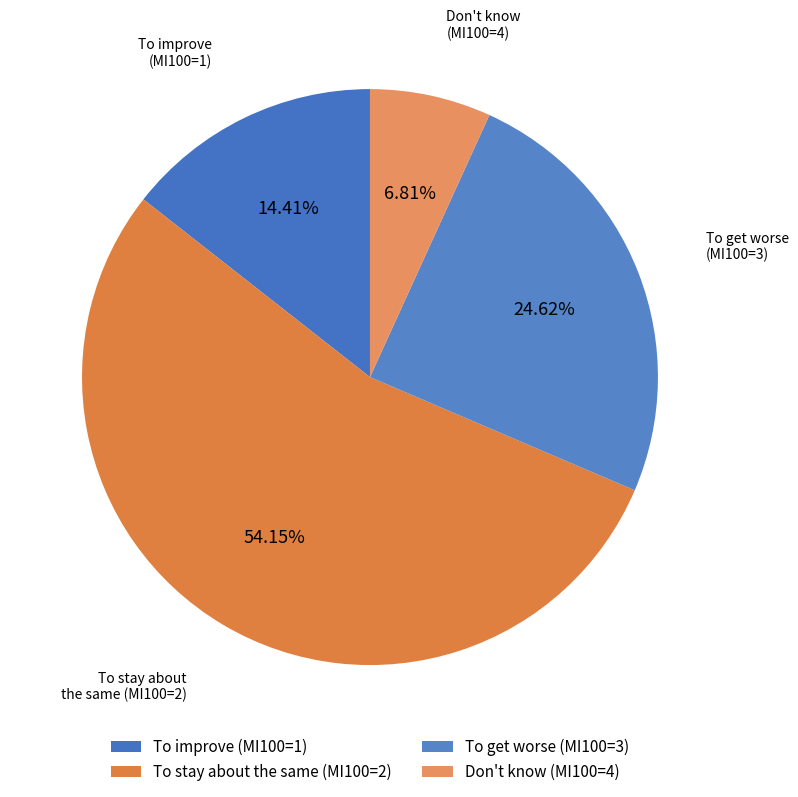

What percentage is the To get worse slice, to the nearest percent?

25%